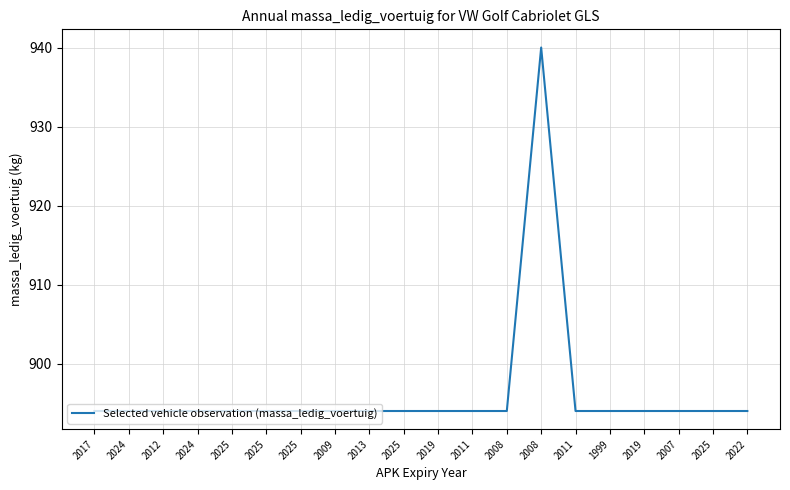

Does the chart have visible grid lines?

Yes